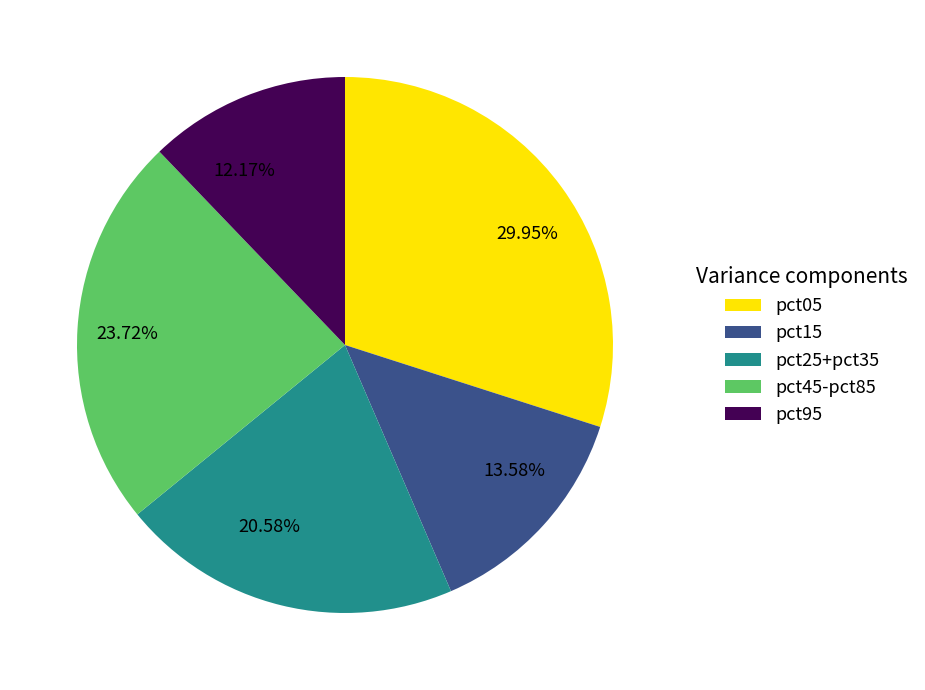

Between 29.95% and 12.17%, which is larger?

29.95%